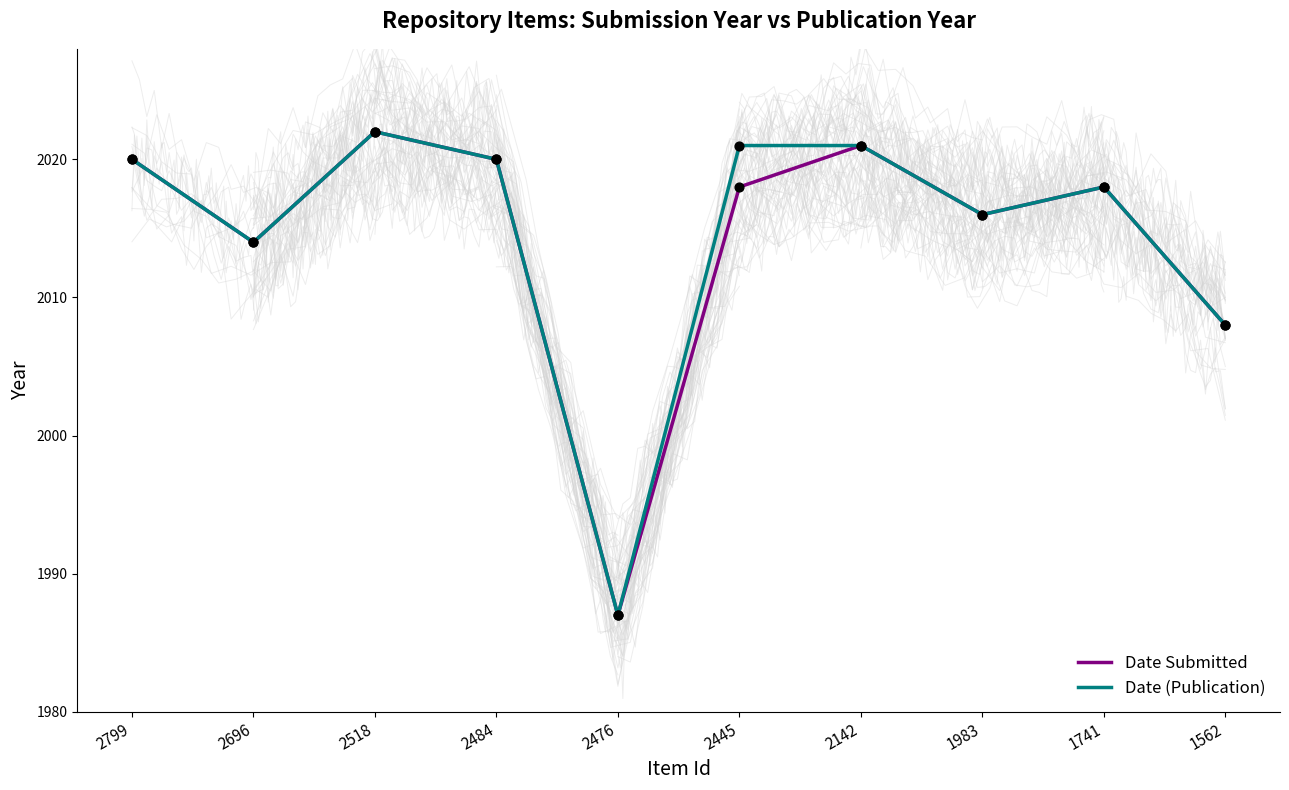

Which series reaches the maximum Y coordinate?

Date Submitted